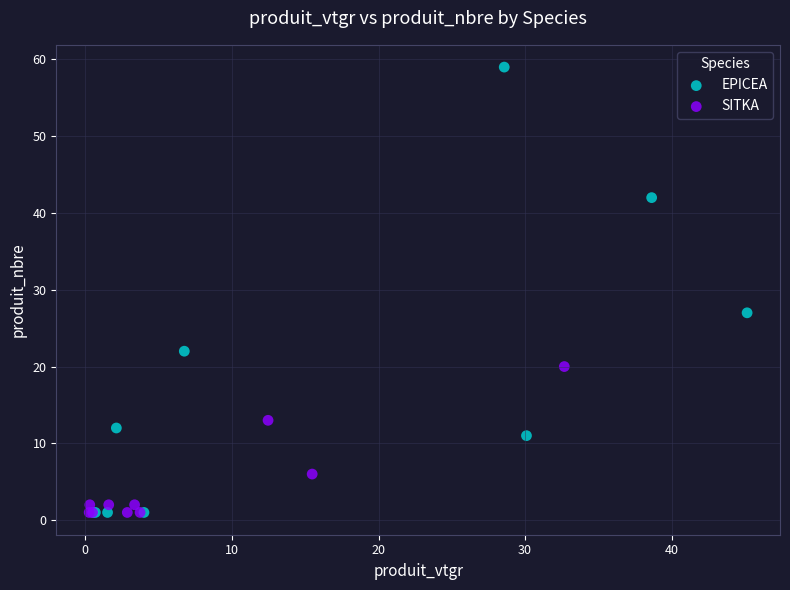

Which series has the widest spread of Y values?

EPICEA